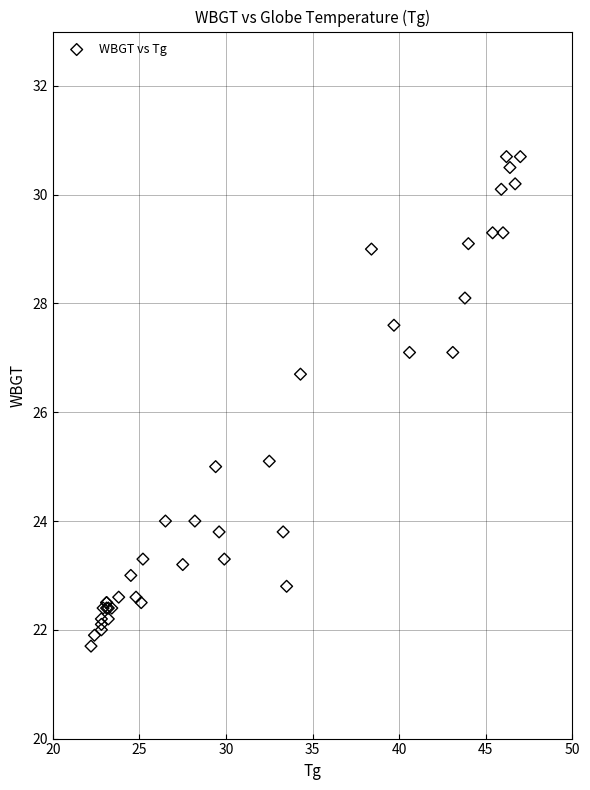

What Y value in the scatter plot is closest to 26?

26.7